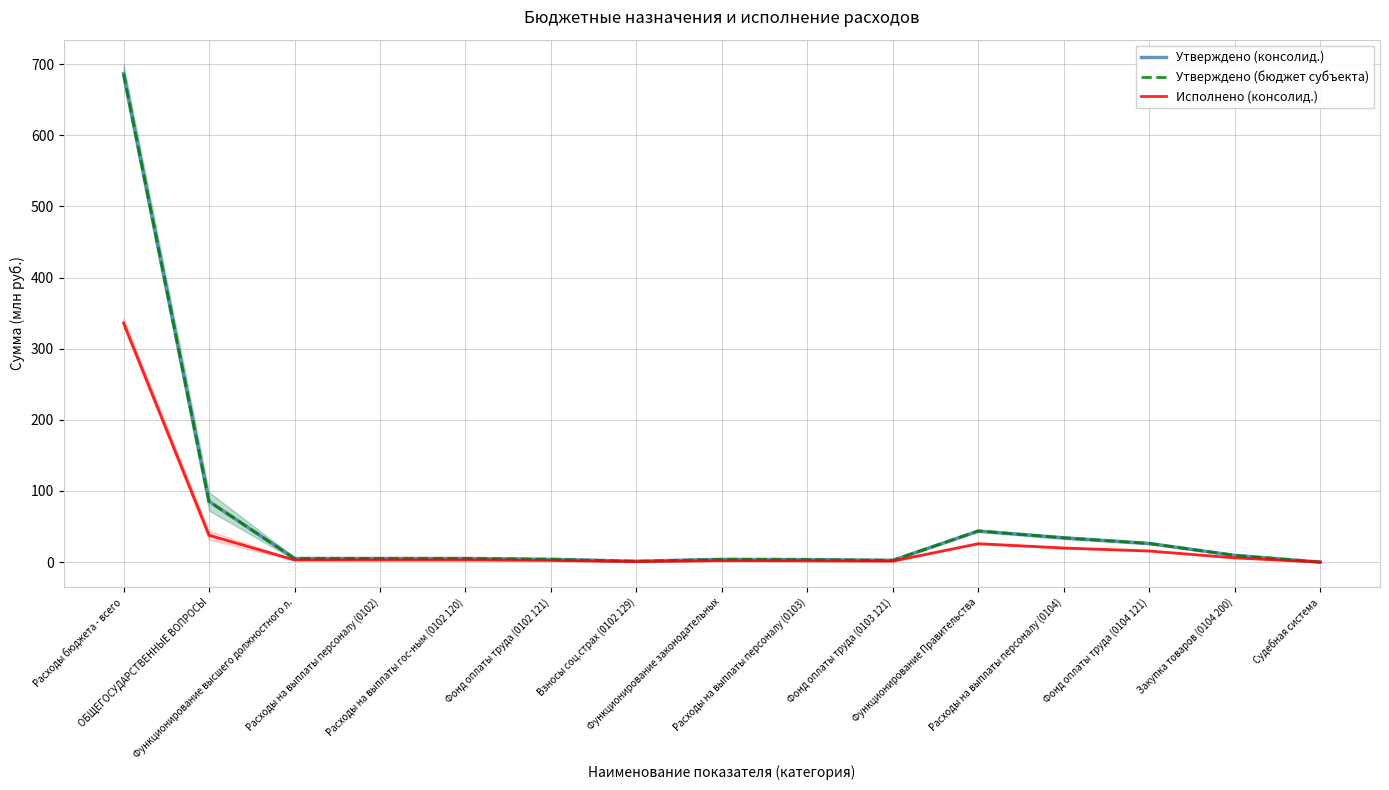

At which label does Утверждено (консолид.) reach its peak?

Расходы бюджета - всего